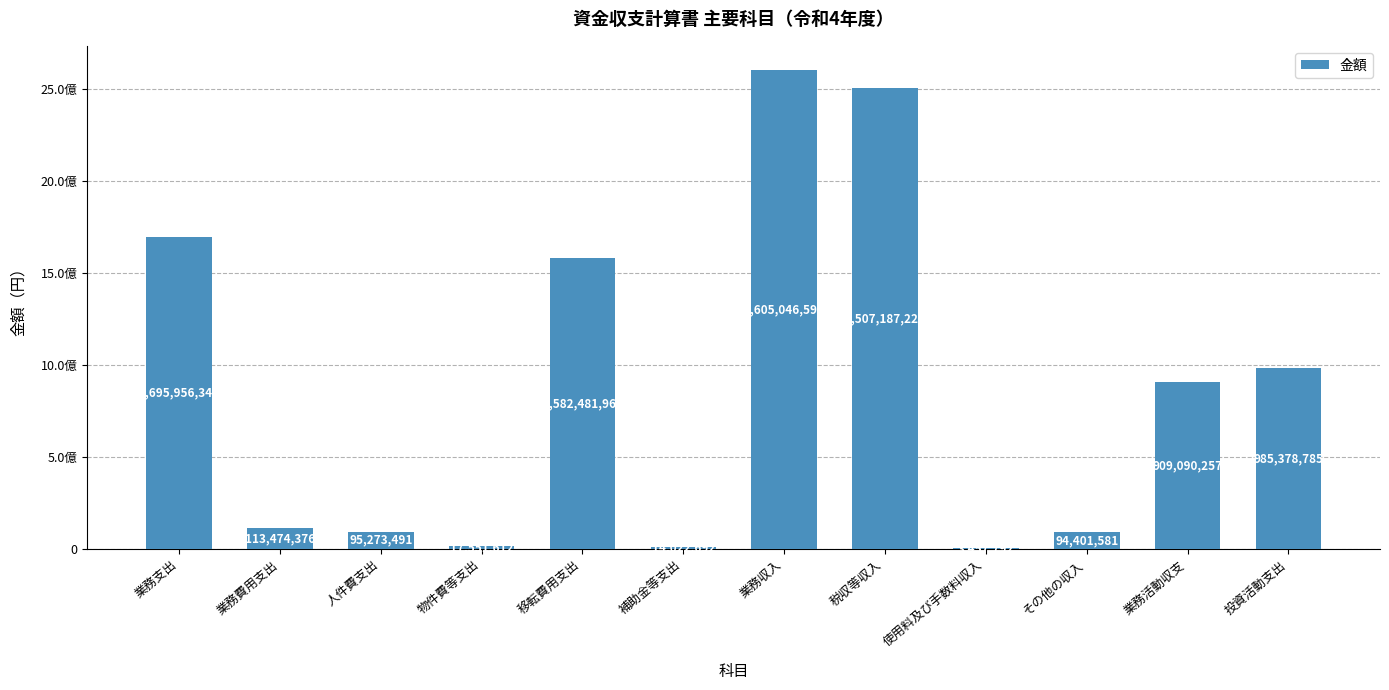

Are the bars horizontal?

No